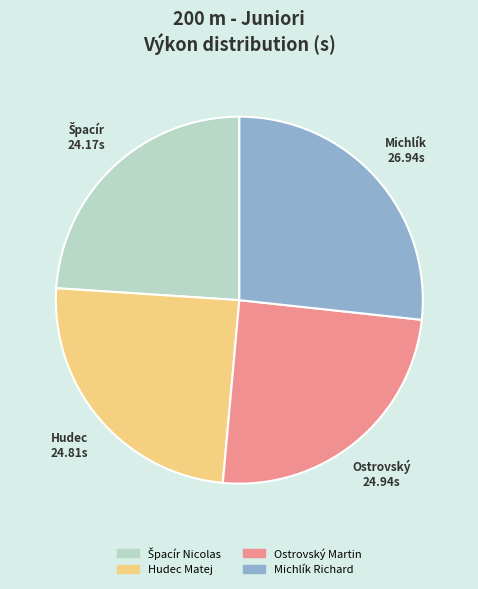

What is the largest slice in the pie chart?

Michlík Richard